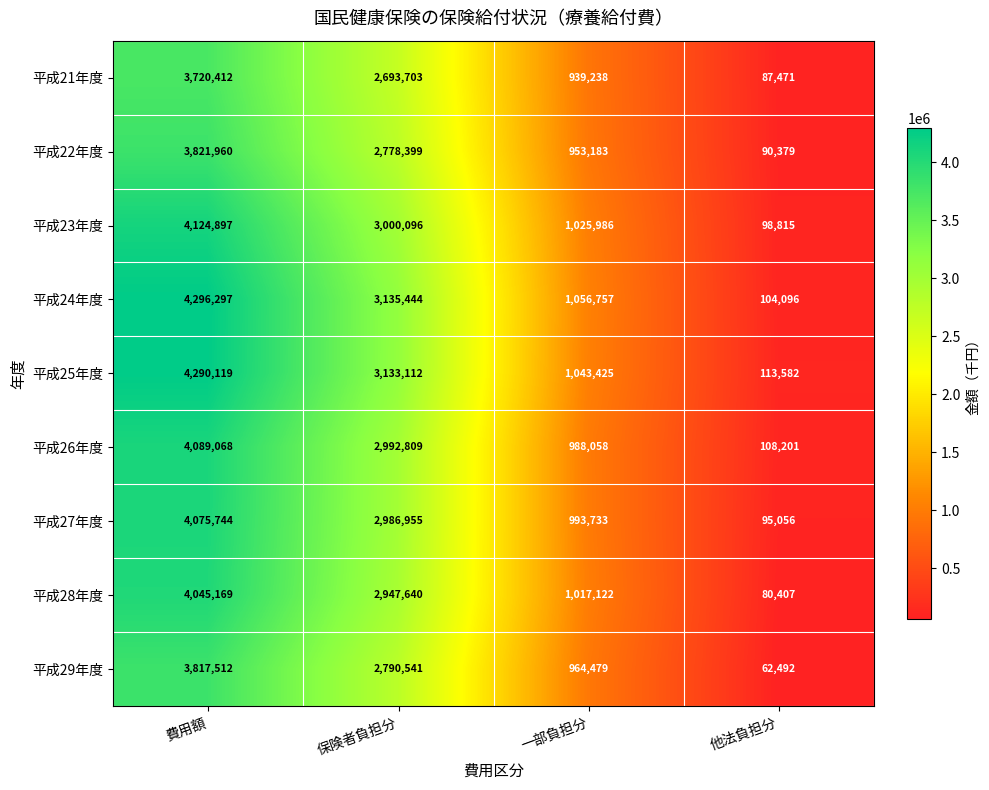

The 平成26年度 series shows 988058 at 一部負担分. True or false?

True